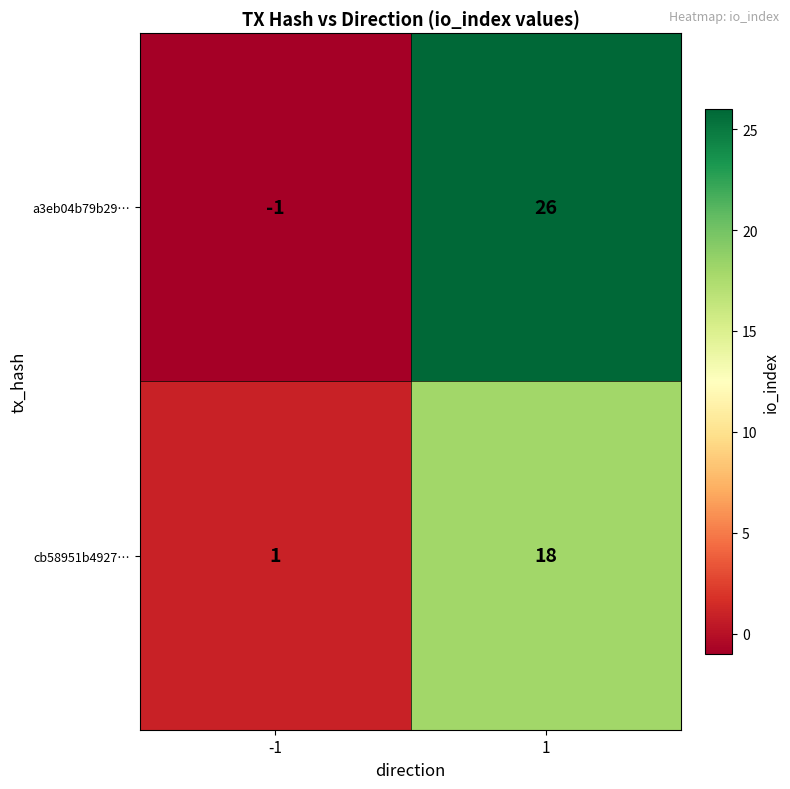

What is the difference between the maximum and minimum values in the a3eb04b79b29… series?

27